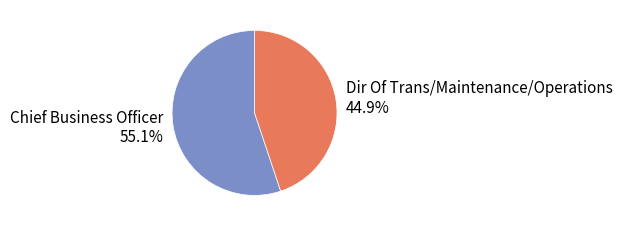

Is it true that Dir Of Trans/Maintenance/Operations is 32% of the pie?

False